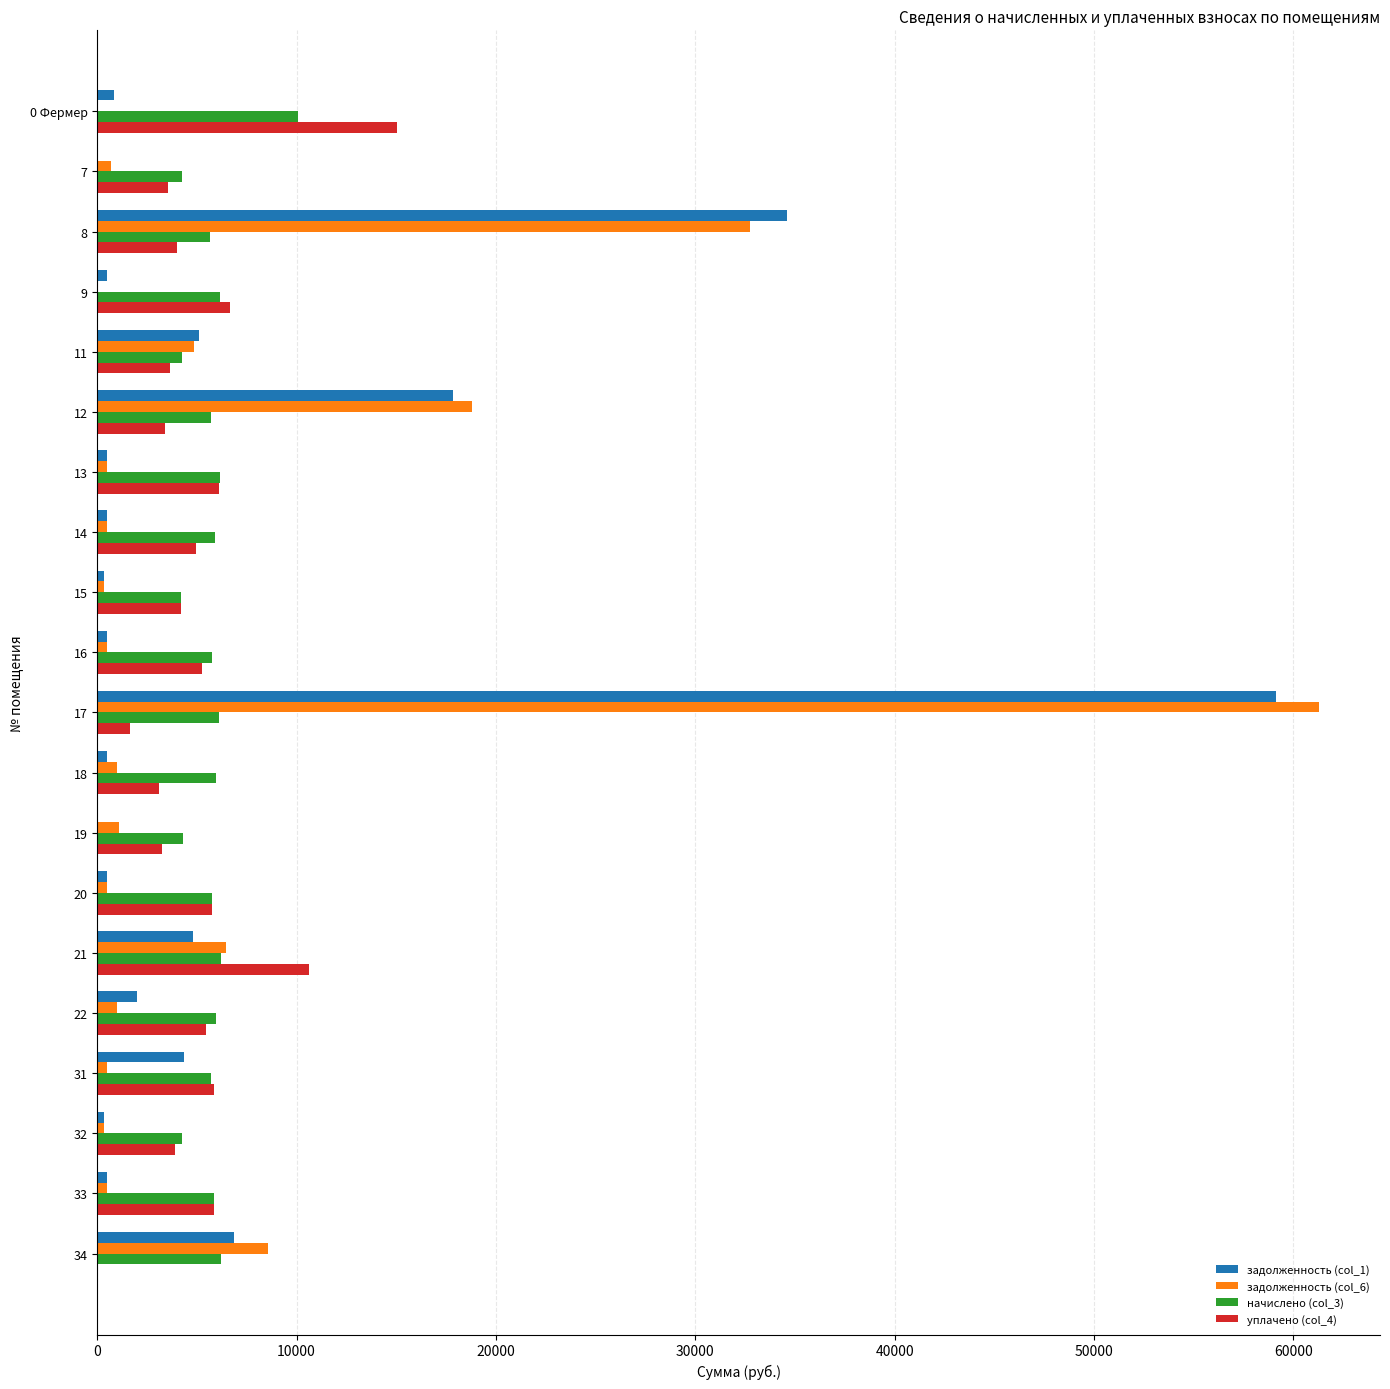

At which category is the sum across all series the highest?

17